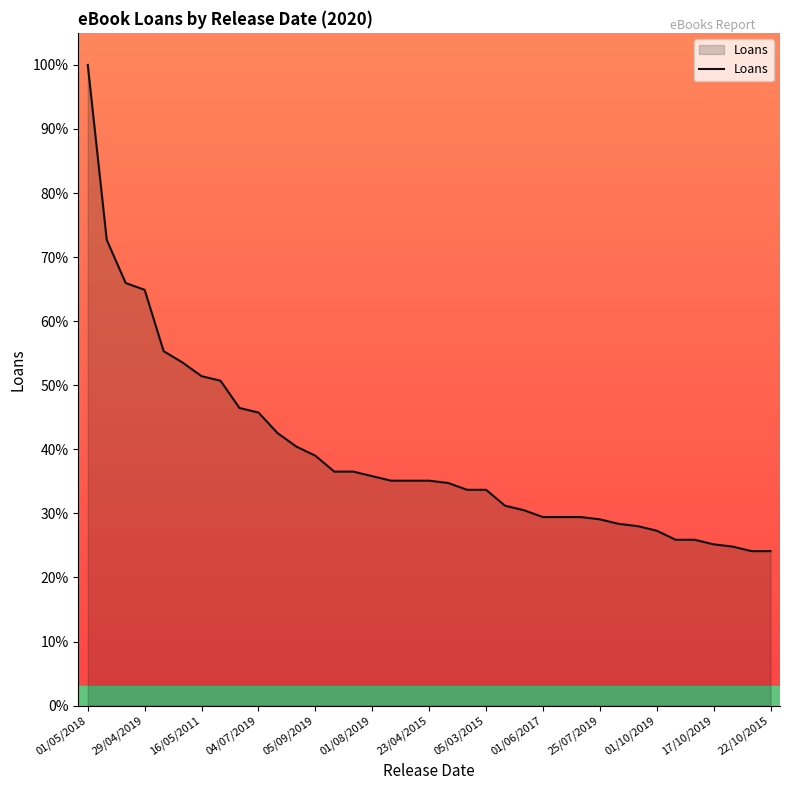

What is the difference between the maximum and minimum values?

75.9